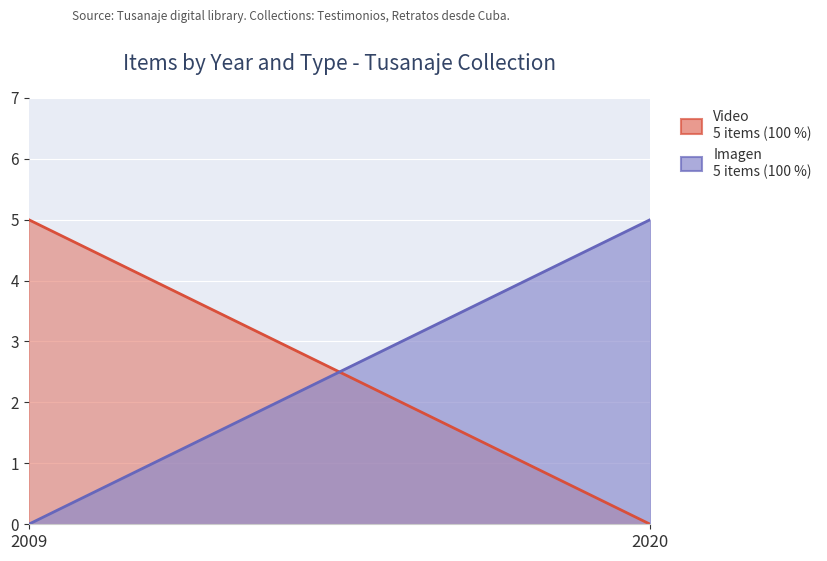

Which series has the largest total across all categories?

Video